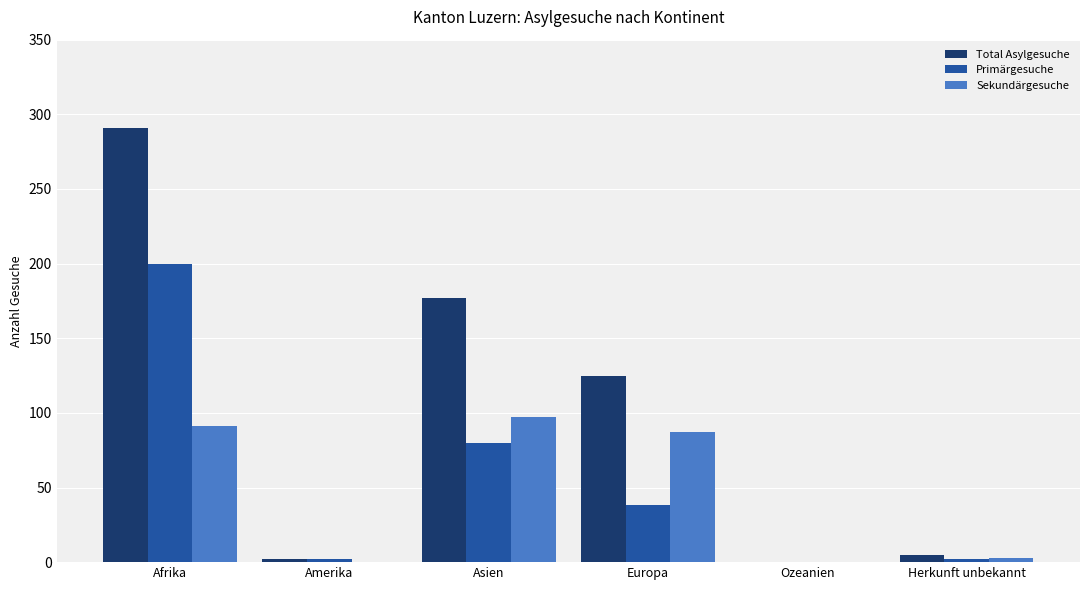

Which series has the largest total across all categories?

Total Asylgesuche